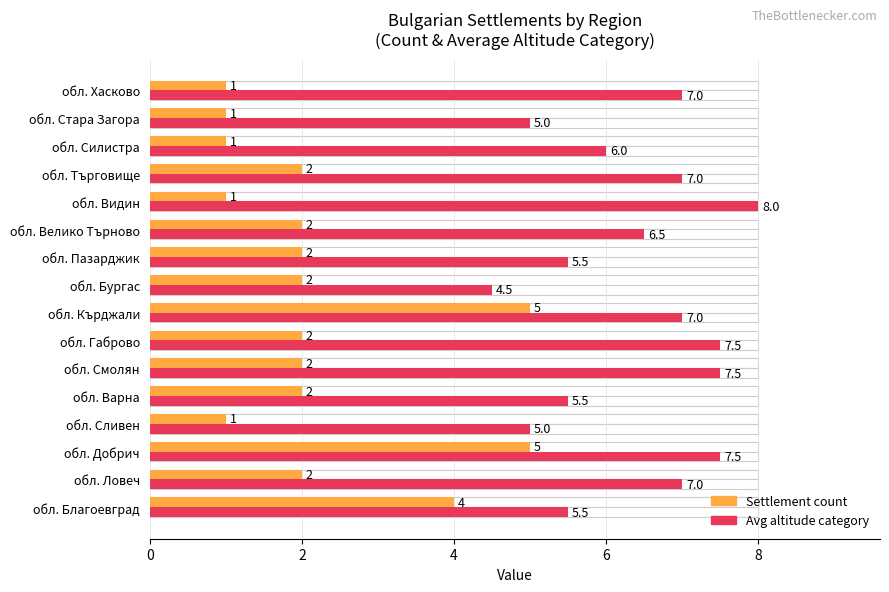

The Avg altitude category series shows 7.0 at обл. Ловеч. True or false?

True